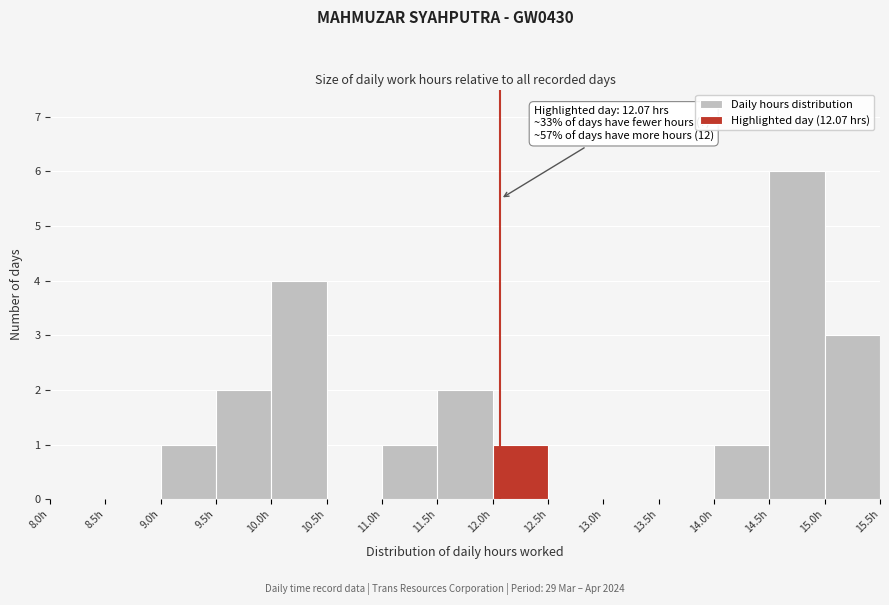

Which range on the x-axis has the tallest bar?

14.5 to 15.0